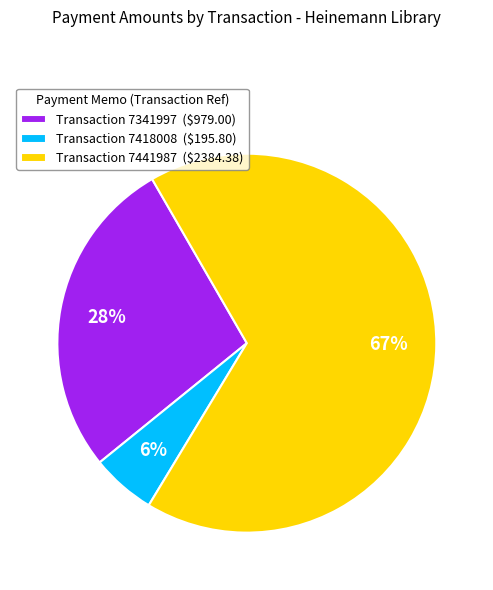

How many slices are in this pie chart?

3